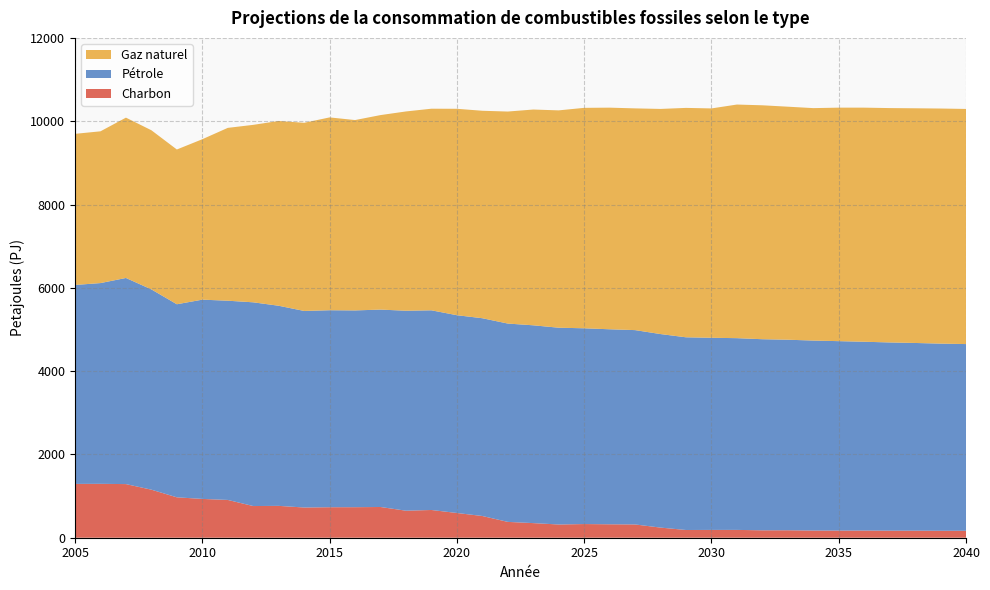

Reading left to right, transcribe all the data shown in this chart.

Charbon: 1291.9	1293.8	1287.6	1153.4	970.0	931.7	907.3	760.6	764.8	725.4	732.2	733.1	737.7	648.7	665.8	593.9	521.5	380.2	350.8	317.5	328.3	322.5	318.8	243.1	185.5	187.5	187.9	177.8	179.1	172.5	171.7	172.0	169.4	169.3	166.8	167.2
Pétrole: 4776.8	4819.7	4948.7	4808.3	4635.2	4783.8	4783.1	4891.0	4804.5	4718.9	4729.5	4724.1	4739.3	4801.0	4793.9	4748.3	4748.2	4761.5	4748.9	4724.5	4699.9	4681.9	4665.6	4646.4	4626.4	4612.9	4603.2	4588.0	4574.6	4561.1	4547.7	4532.9	4519.0	4506.3	4493.4	4482.0
Gaz naturel: 3627.8	3643.4	3849.1	3820.6	3715.4	3851.5	4149.1	4260.6	4436.1	4516.9	4629.3	4570.1	4669.6	4784.2	4840.0	4955.7	4980.6	5090.0	5180.3	5217.9	5292.2	5320.6	5323.2	5405.0	5507.2	5506.2	5608.5	5615.9	5594.6	5580.3	5605.9	5620.1	5626.5	5634.3	5644.0	5644.9